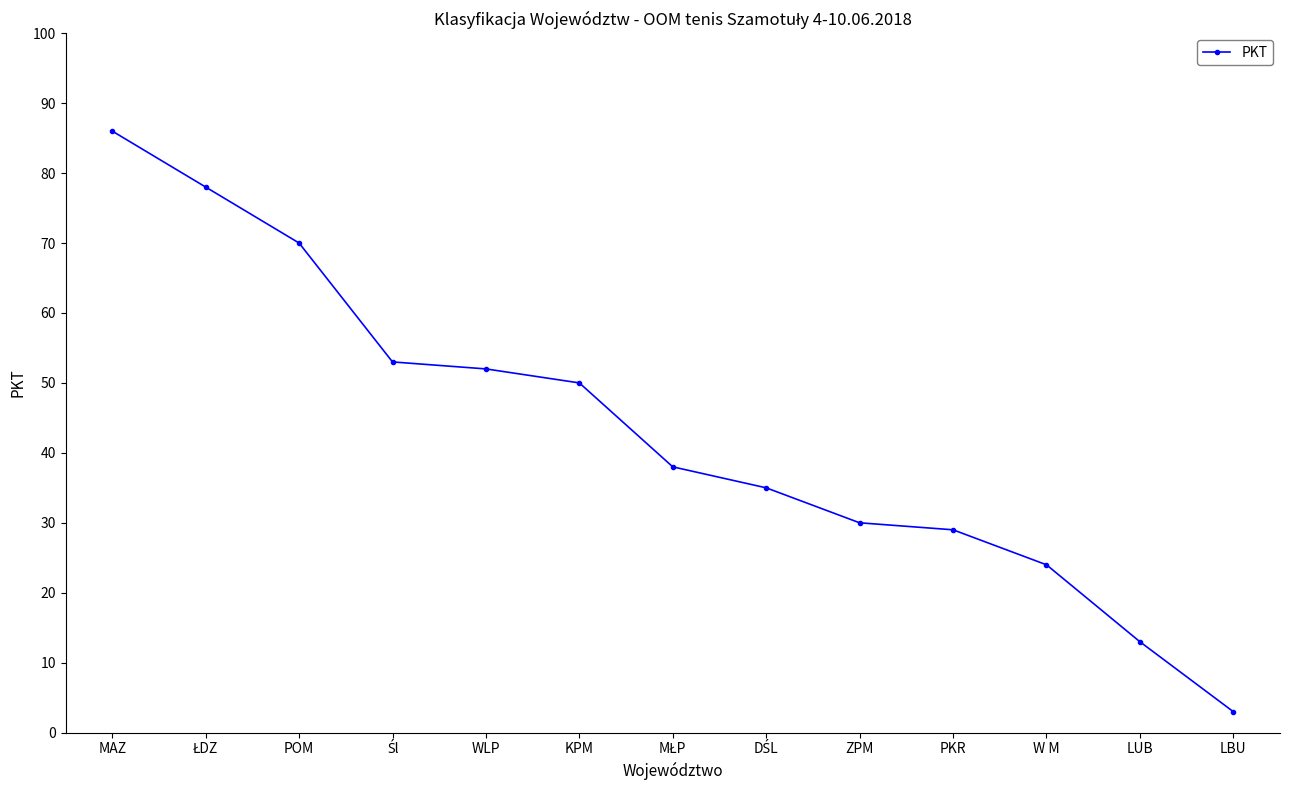

Is it true that the value at KPM is 82?

False